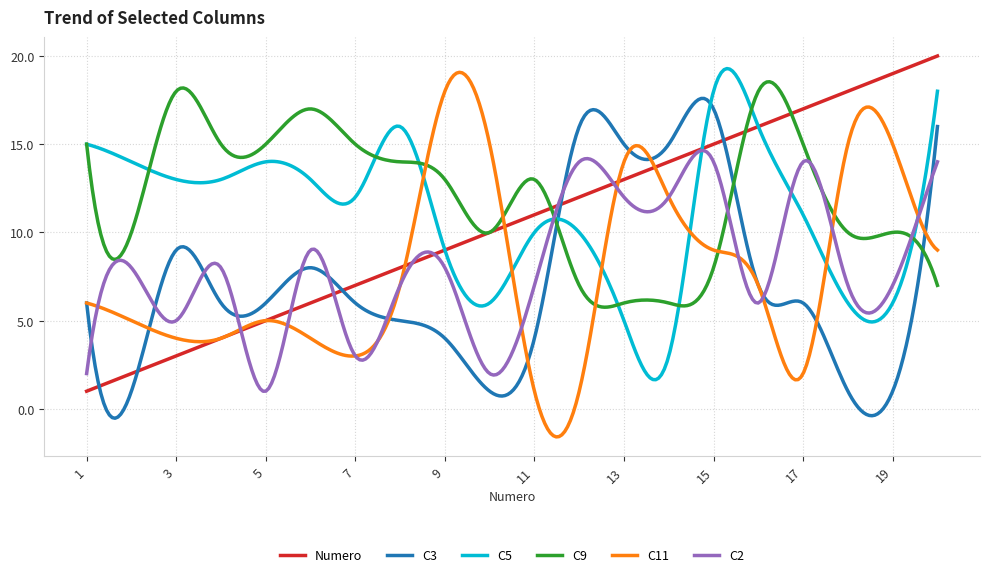

Which series has the largest total across all categories?

C9